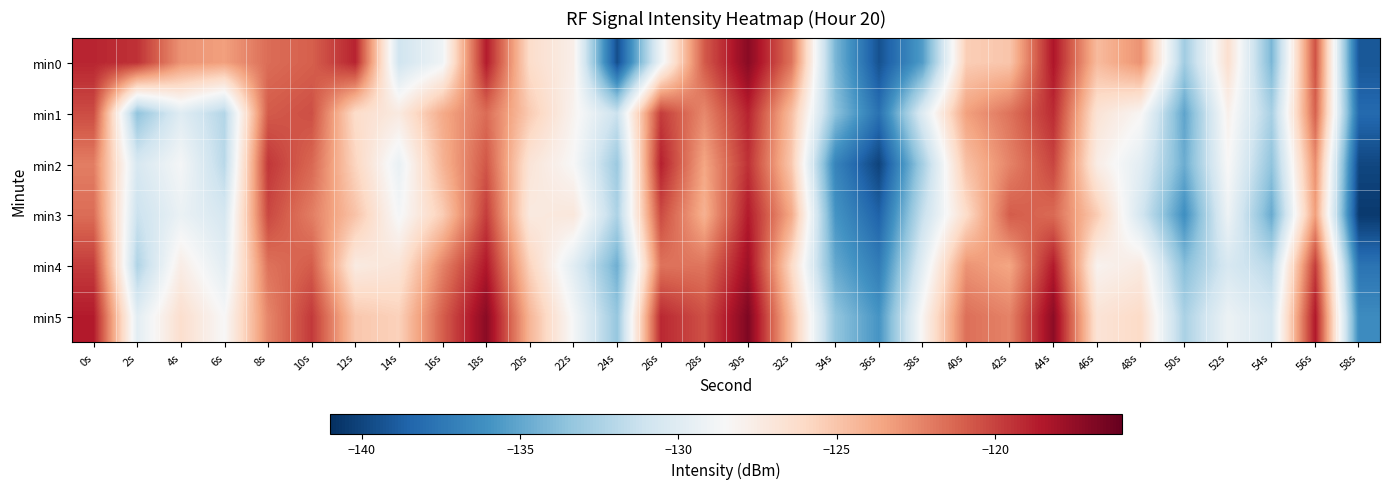

At which category is the sum across all series the highest?

30s